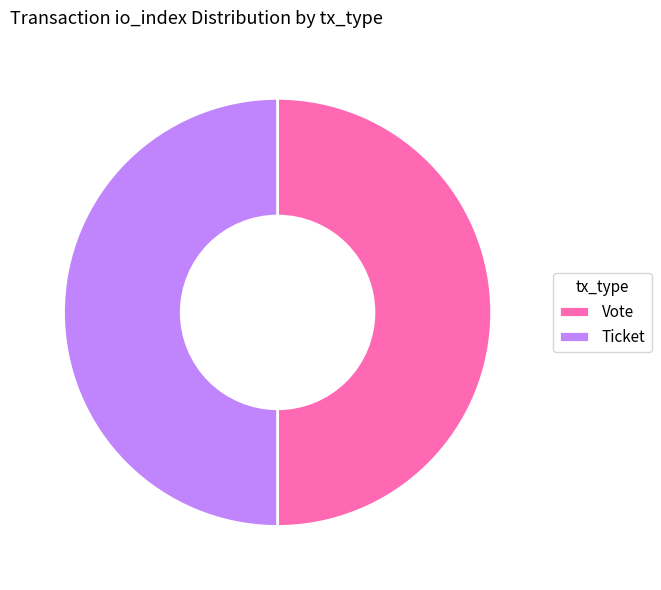

Is the sum of Ticket and Vote greater than half?

Yes